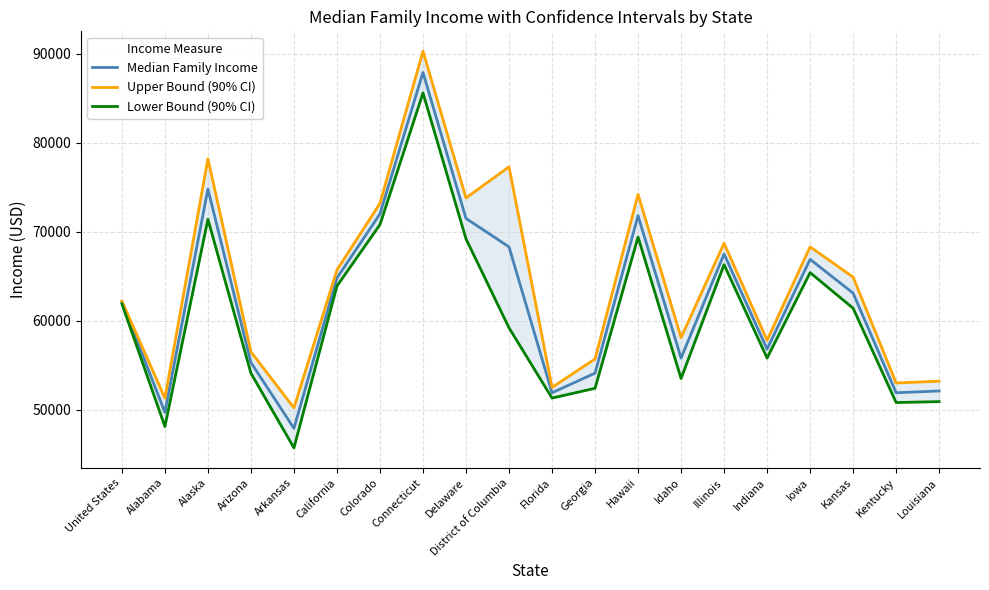

What is the label of the 6th point from the right?

Illinois